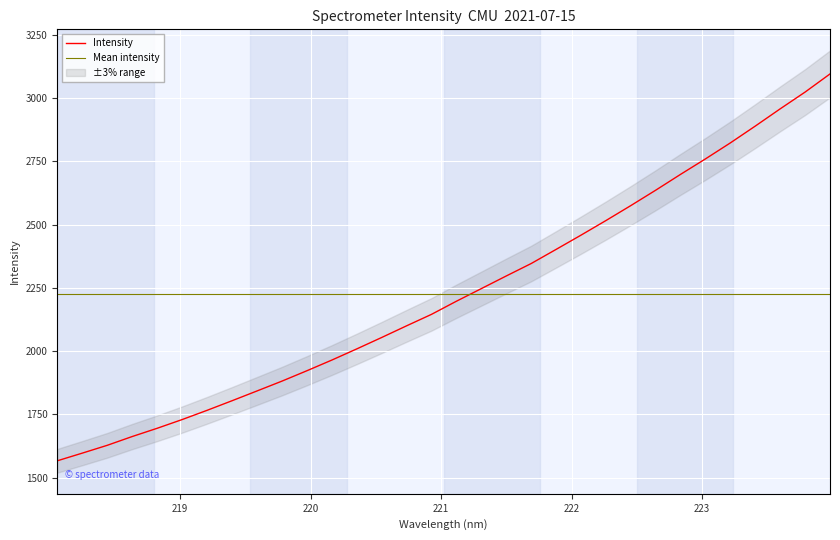

Rank the categories by value from lowest to highest.

218.0596, 218.2508, 218.442, 218.6332, 218.8244, 219.0156, 219.2067, 219.3979, 219.589, 219.7801, 219.9712, 220.1623, 220.3533, 220.5444, 220.7354, 220.9264, 221.1174, 221.3083, 221.4993, 221.6902, 221.8812, 222.0721, 222.263, 222.4538, 222.6447, 222.8355, 223.0264, 223.2172, 223.408, 223.5987, 223.7895, 223.9802